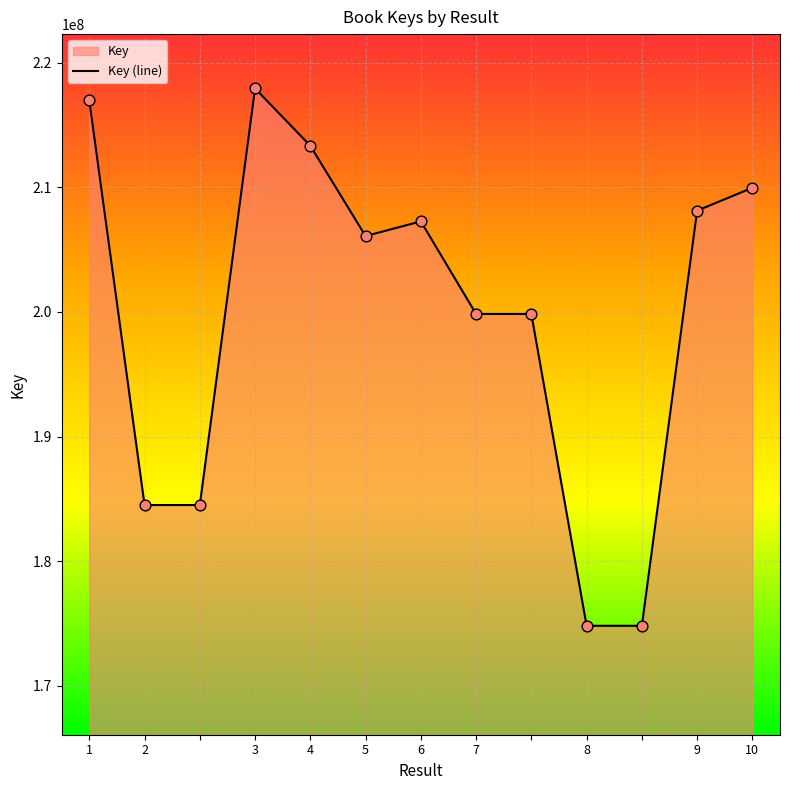

Approximately how many times larger is the value at 3 compared to 6?

1.1